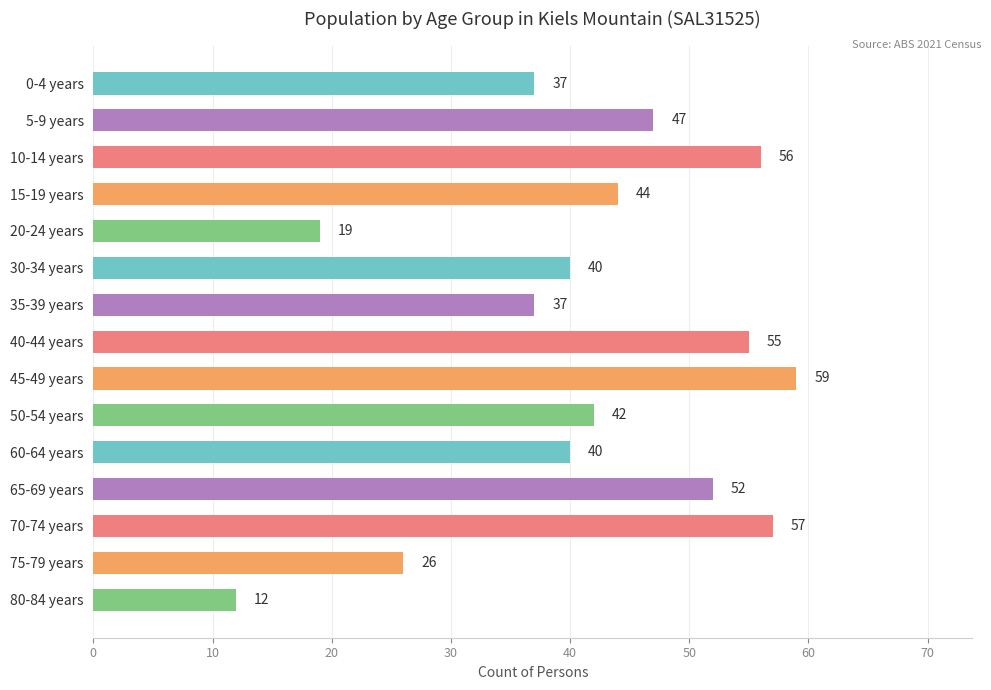

What is the sum of all values?

623